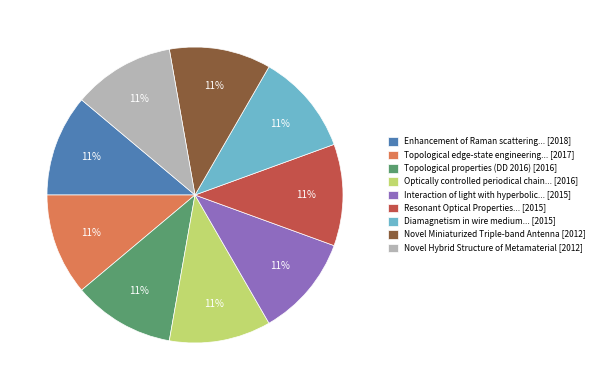

Is there a majority slice in this chart?

No